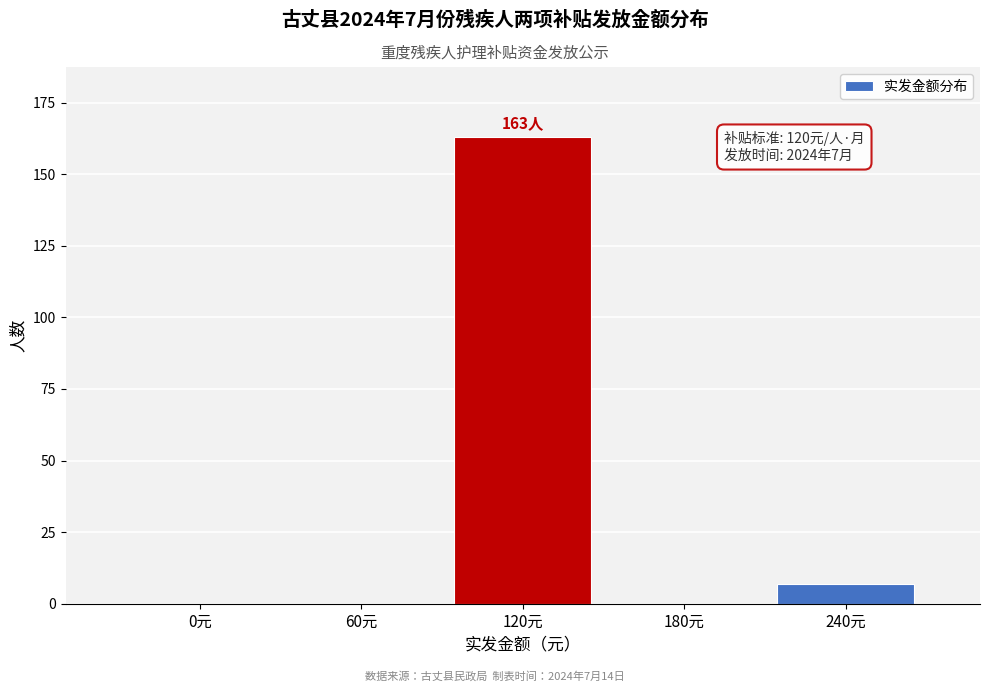

Reading left to right, extract all data points from this chart.

0元=0	60元=0	120元=163	180元=0	240元=7